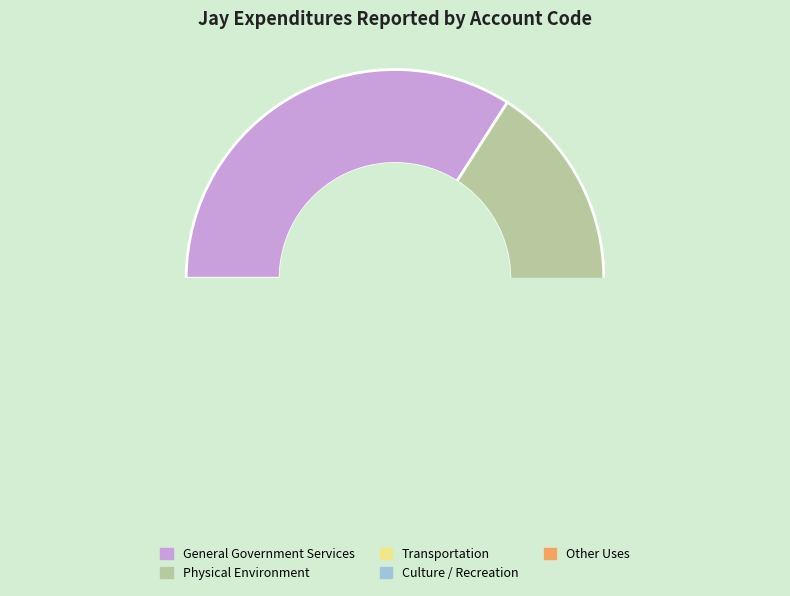

Combined, what portion of the pie is Other Uses and Transportation?

9.4%